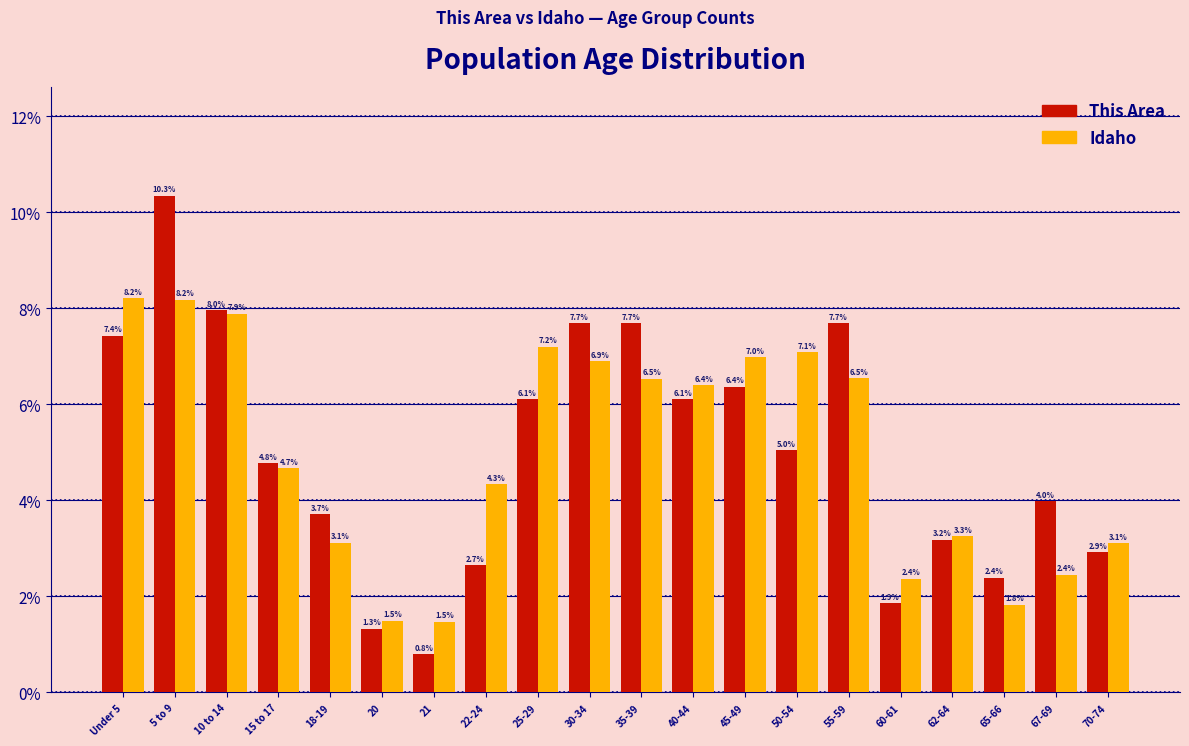

Reading left to right, list all the values displayed in this chart.

This Area: Under 5=7.4	5 to 9=10.3	10 to 14=8.0	15 to 17=4.8	18-19=3.7	20=1.3	21=0.8	22-24=2.7	25-29=6.1	30-34=7.7	35-39=7.7	40-44=6.1	45-49=6.4	50-54=5.0	55-59=7.7	60-61=1.9	62-64=3.2	65-66=2.4	67-69=4.0	70-74=2.9
Idaho: Under 5=8.2	5 to 9=8.2	10 to 14=7.9	15 to 17=4.7	18-19=3.1	20=1.5	21=1.5	22-24=4.3	25-29=7.2	30-34=6.9	35-39=6.5	40-44=6.4	45-49=7.0	50-54=7.1	55-59=6.5	60-61=2.4	62-64=3.3	65-66=1.8	67-69=2.4	70-74=3.1